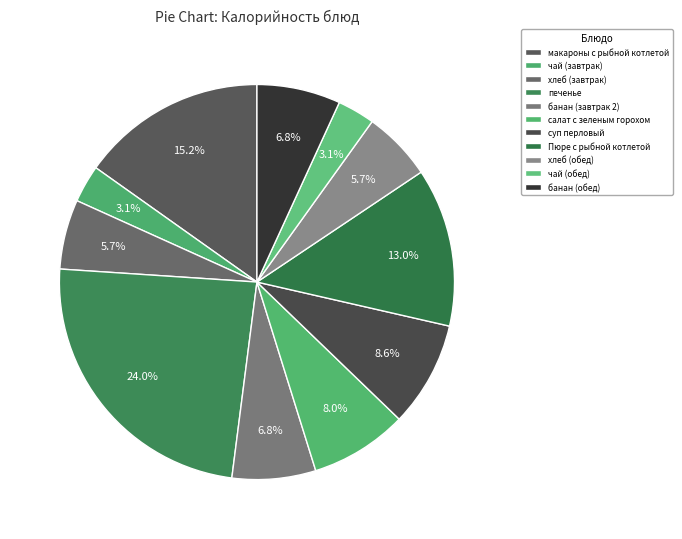

Count the number of slices in the pie.

11